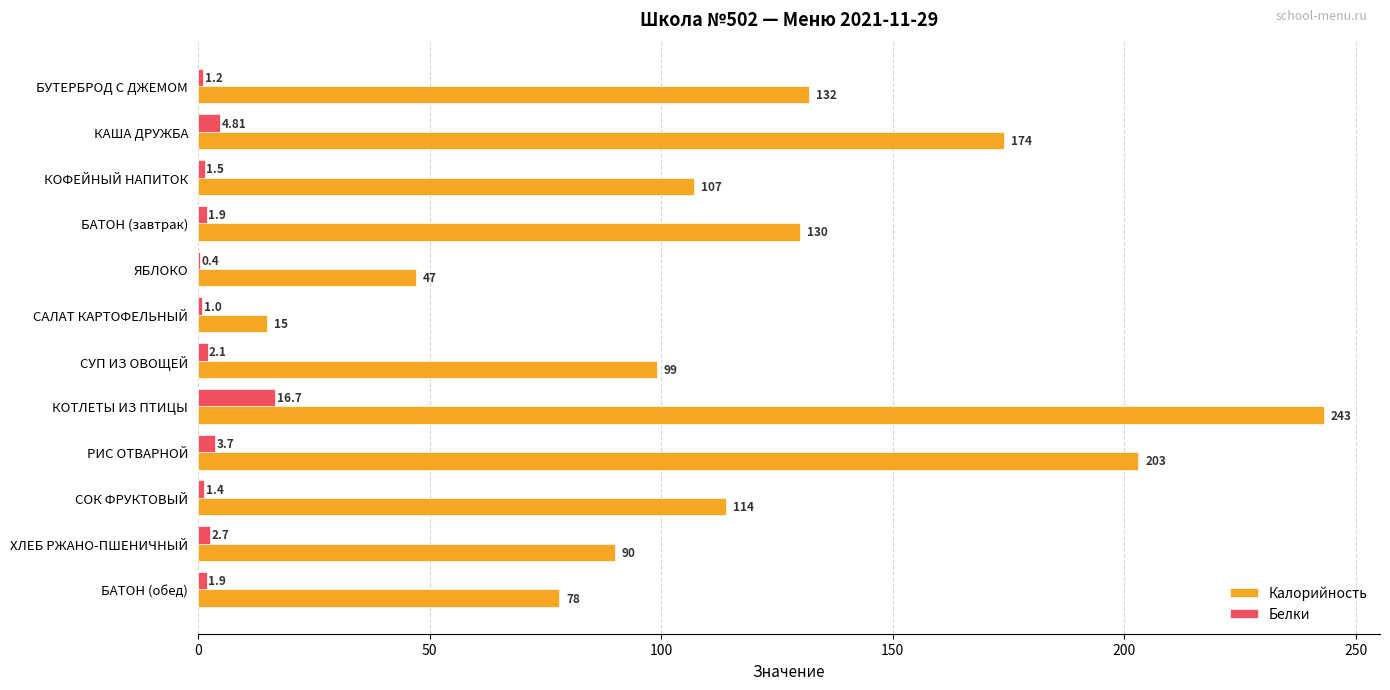

What is the sum of all Калорийность values?

1432.0